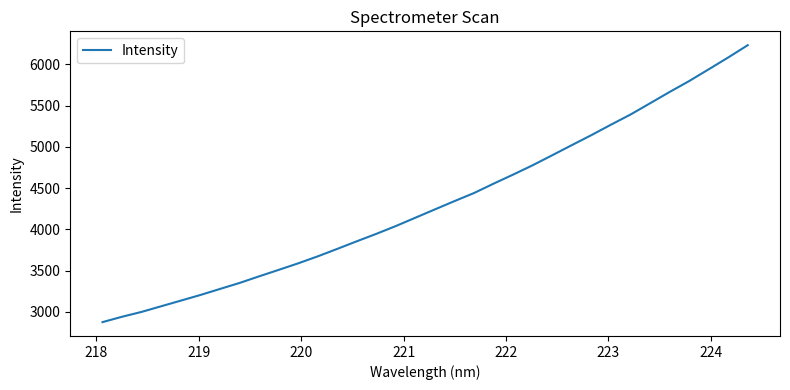

Is this an area chart (filled region under the line)?

No